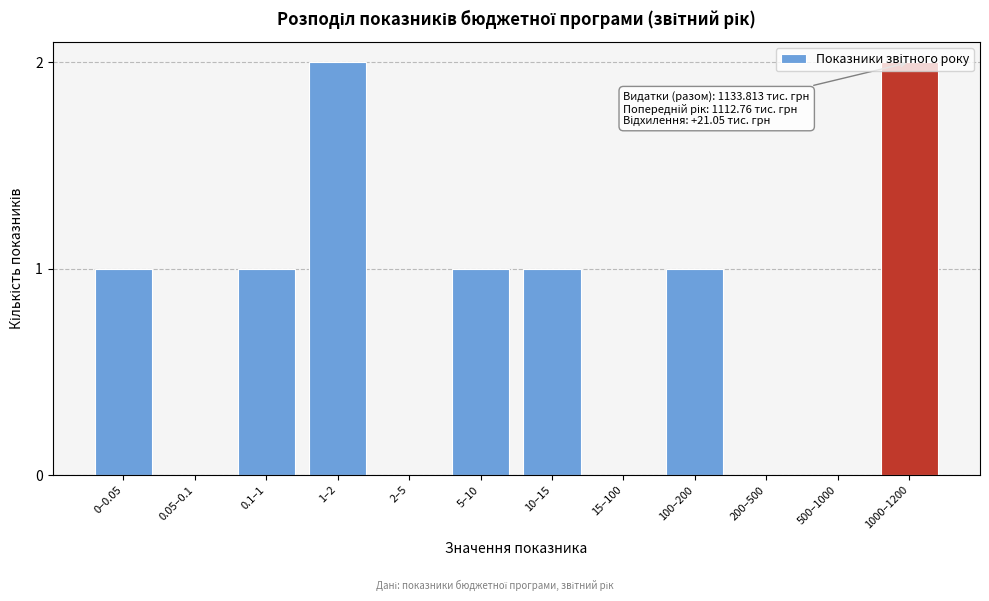

The value at 0.05–0.1 is 1. True or false?

False